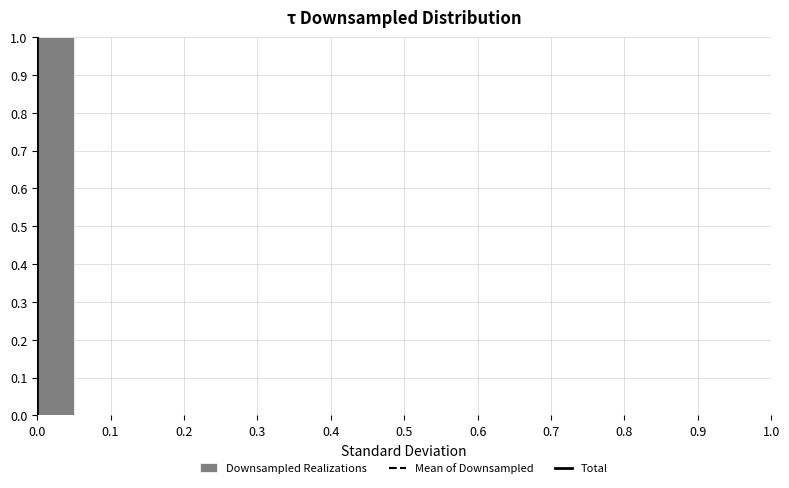

How tall is the bar that spans 0.00 to 0.05 on the x-axis? The values are not printed on the chart, so give them approximately, as read against the axis.

1